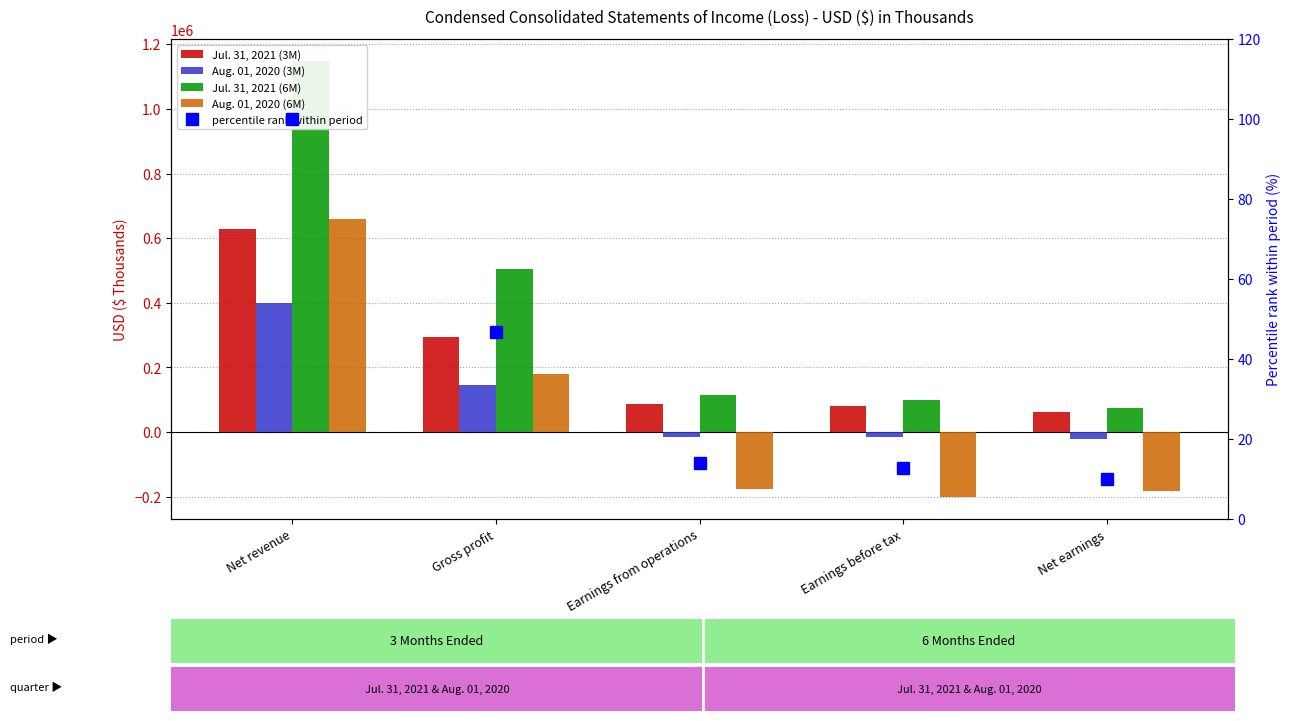

What are all the series names shown in the legend?

Jul. 31, 2021 (3M), Aug. 01, 2020 (3M), Jul. 31, 2021 (6M), Aug. 01, 2020 (6M), percentile rank within period